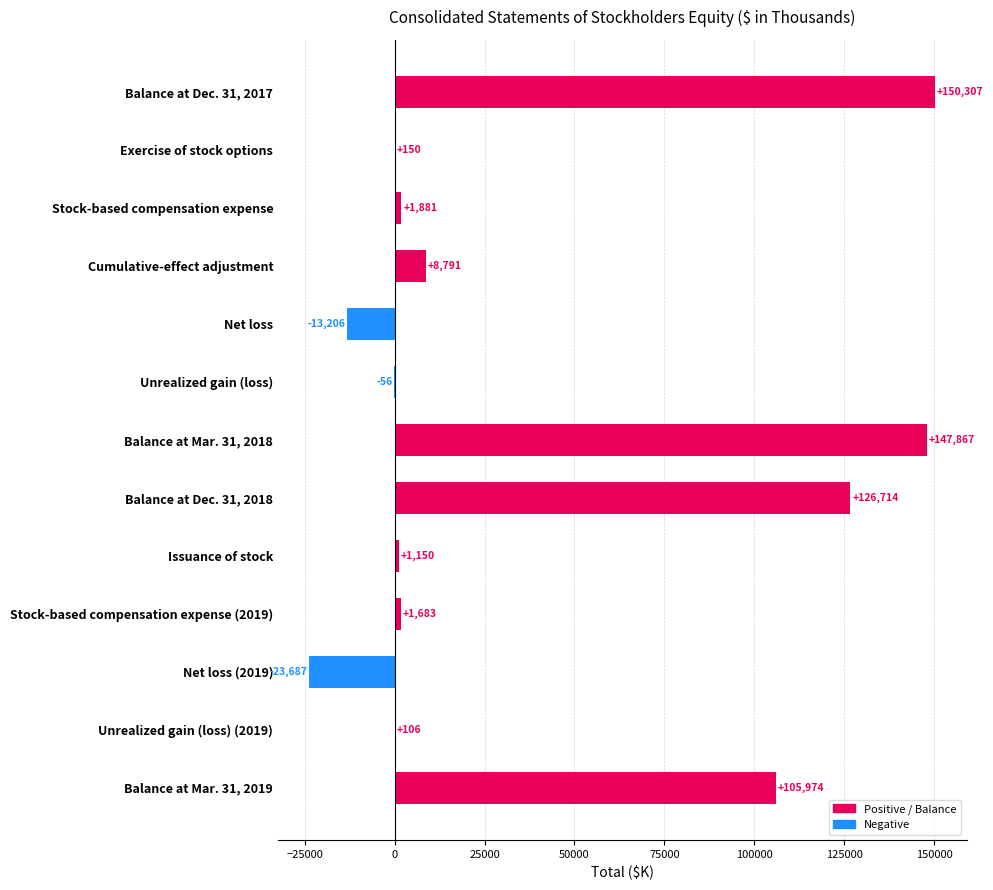

Which has a higher value, Net loss (2019) or Stock-based compensation expense (2019)?

Stock-based compensation expense (2019)